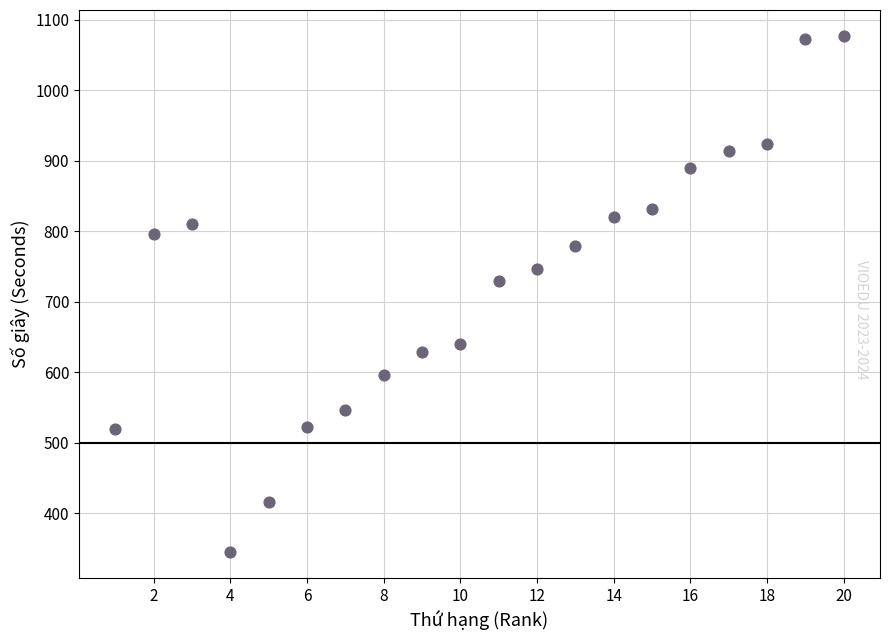

What is the range of X values (max minus min)?

19